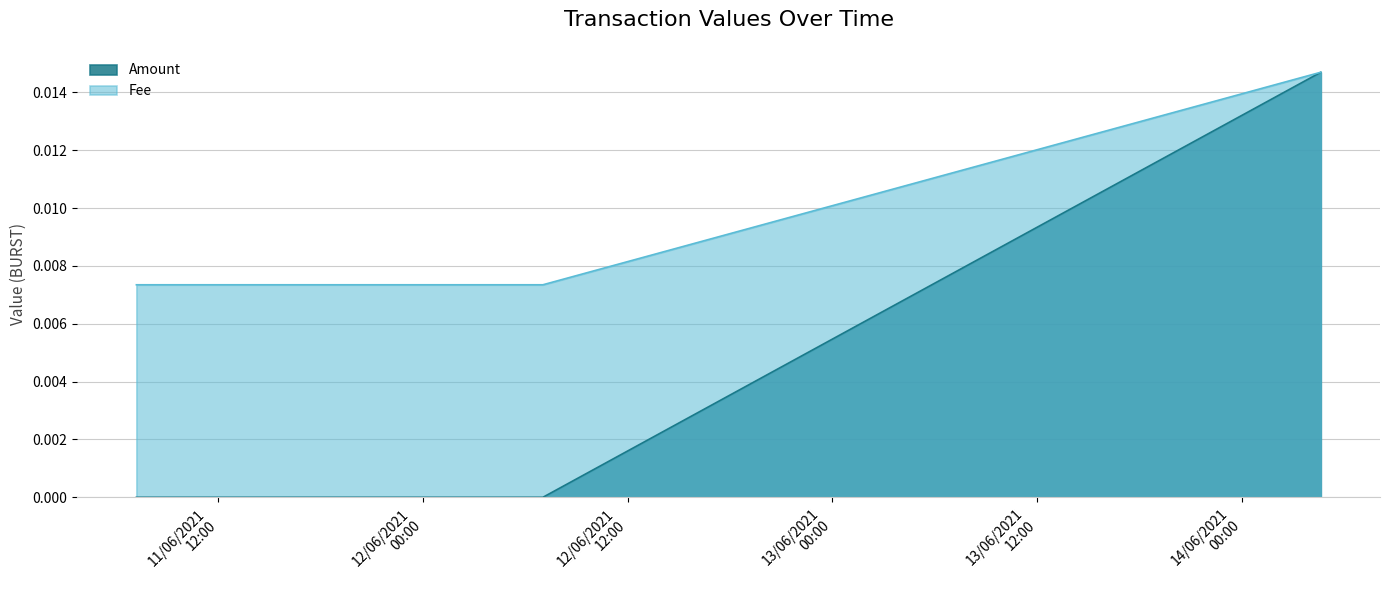

Which has a higher value, 2021-06-12 07:01:26 or 2021-06-11 07:11:24?

2021-06-12 07:01:26